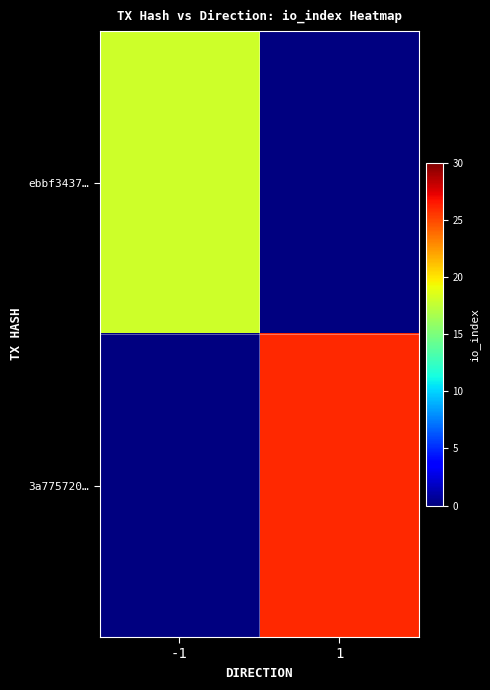

Between 1 and -1, which is larger?

-1